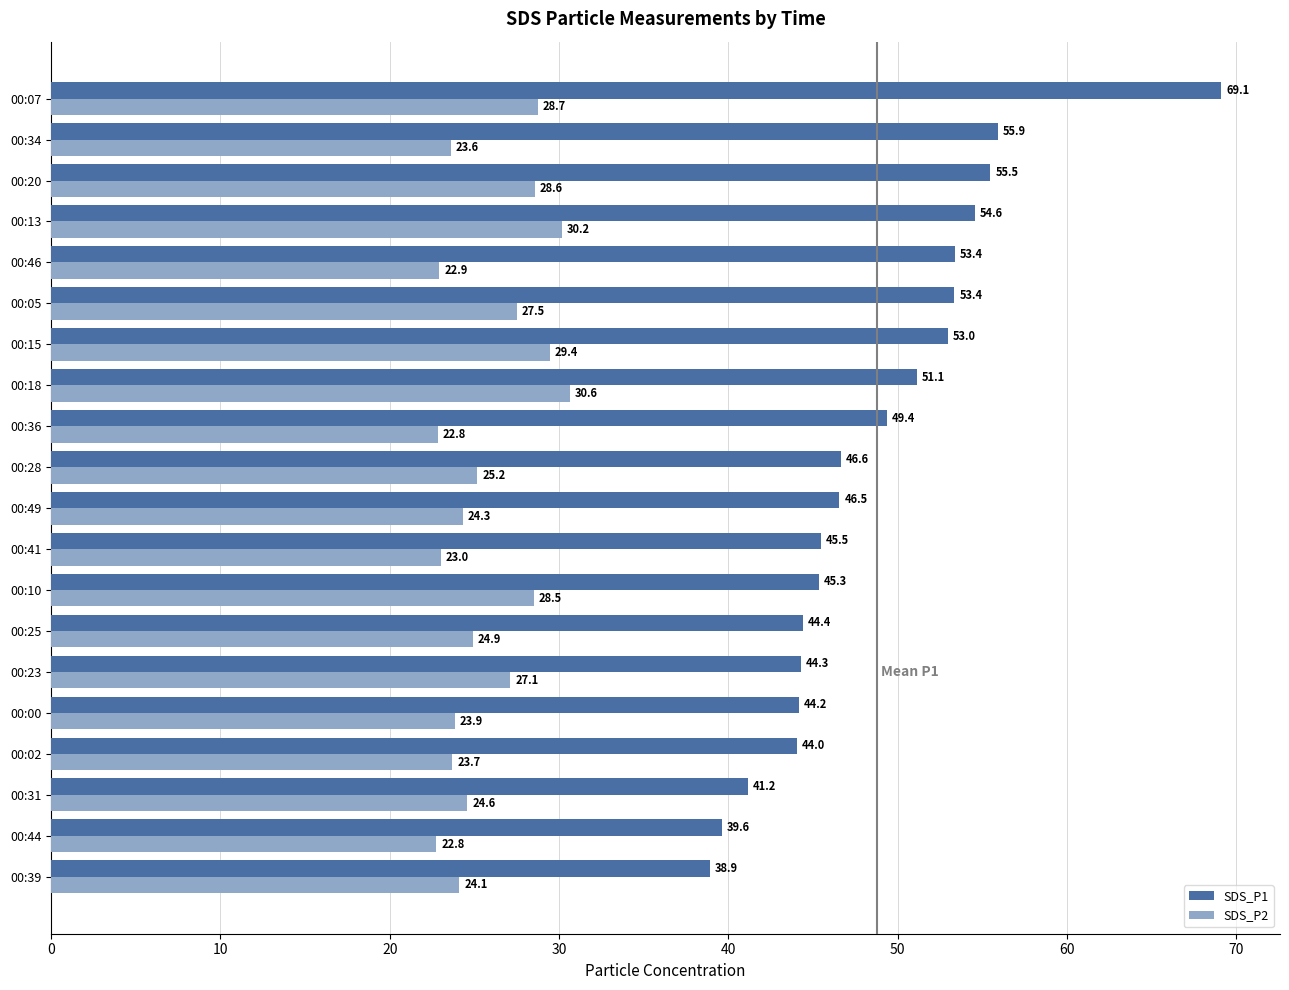

True or false: SDS_P1 has a value of 53.4 at 00:05.

True